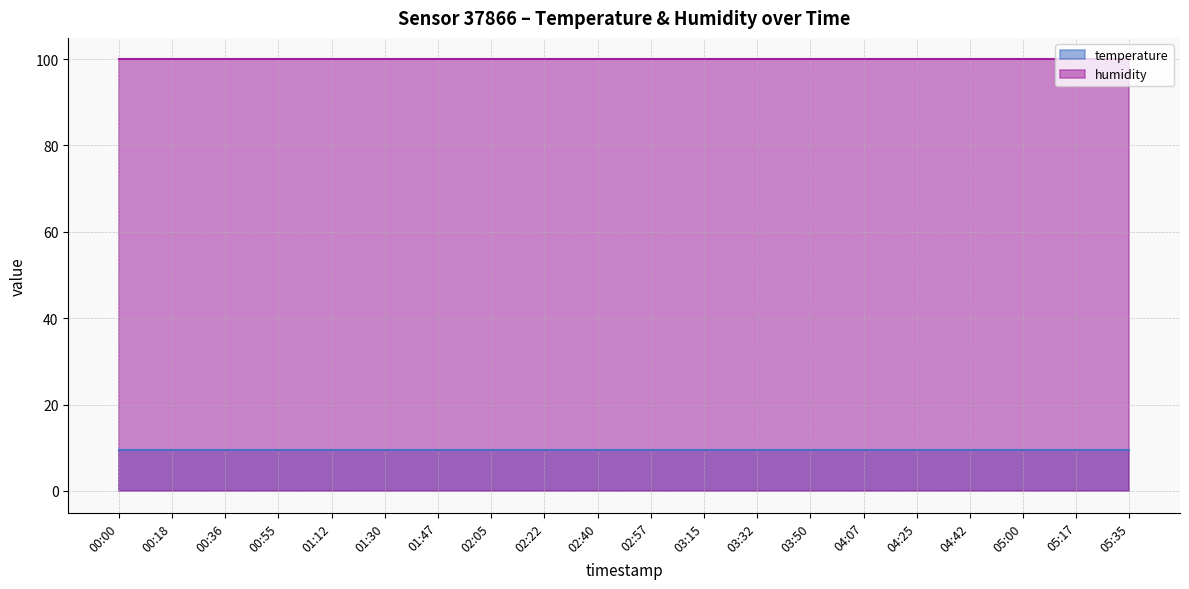

Reading left to right, list all the values displayed in this chart.

temperature: 00:00=9.6	00:18=9.6	00:36=9.6	00:55=9.6	01:12=9.6	01:30=9.6	01:47=9.6	02:05=9.6	02:22=9.6	02:40=9.6	02:57=9.6	03:15=9.6	03:32=9.6	03:50=9.6	04:07=9.6	04:25=9.6	04:42=9.6	05:00=9.6	05:17=9.6	05:35=9.6
humidity: 00:00=99.9	00:18=99.9	00:36=99.9	00:55=99.9	01:12=99.9	01:30=99.9	01:47=99.9	02:05=99.9	02:22=99.9	02:40=99.9	02:57=99.9	03:15=99.9	03:32=99.9	03:50=99.9	04:07=99.9	04:25=99.9	04:42=99.9	05:00=99.9	05:17=99.9	05:35=99.9